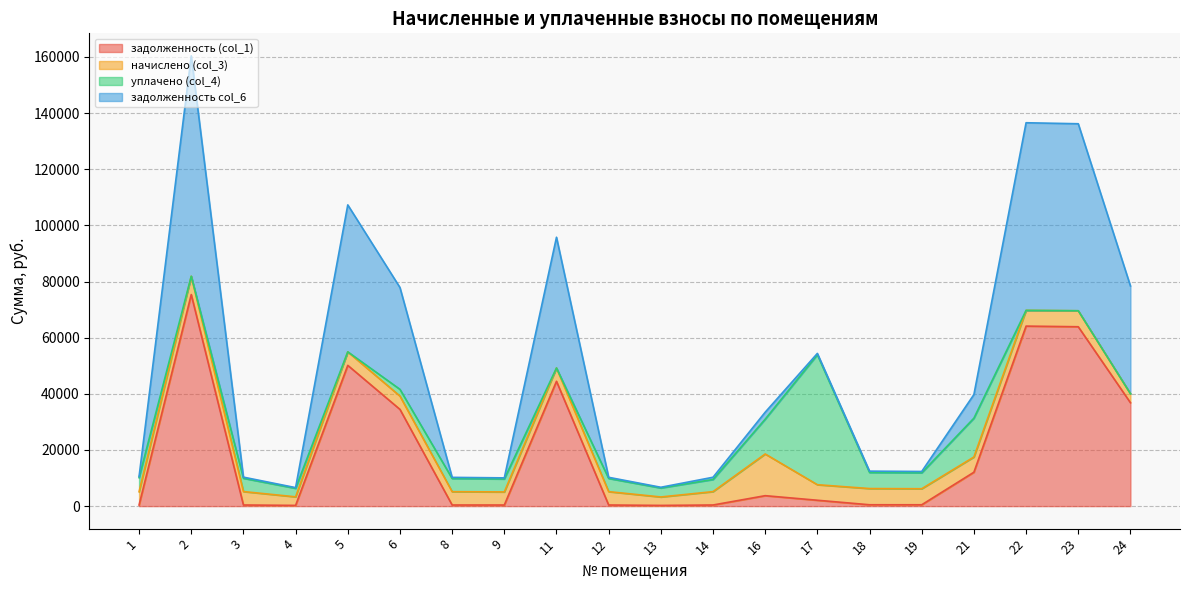

How many lines are shown in the chart?

4